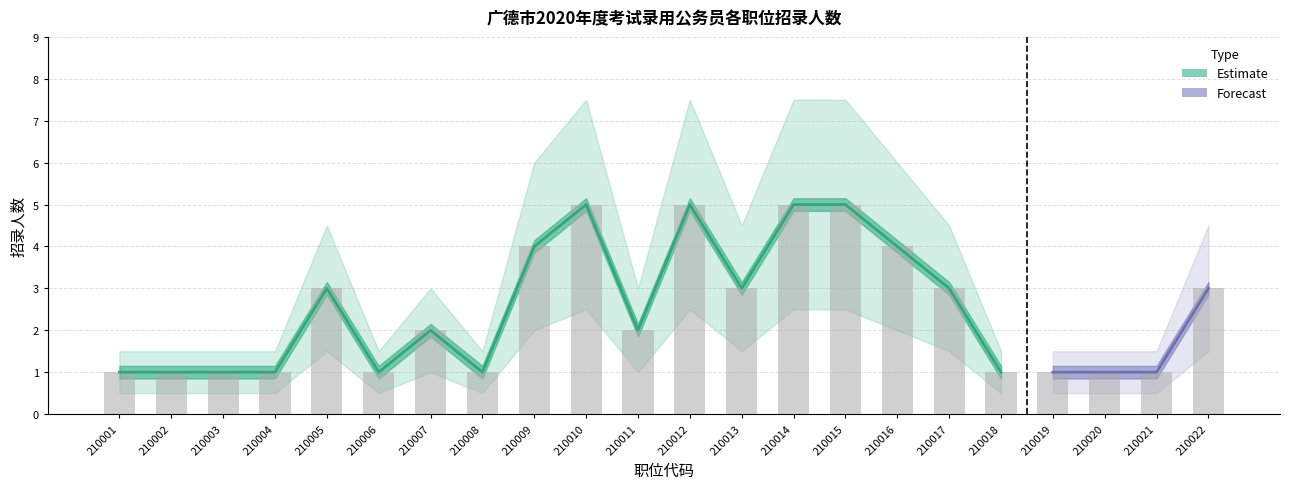

Between 210004 and 210008, which series saw the biggest shift?

招录人数